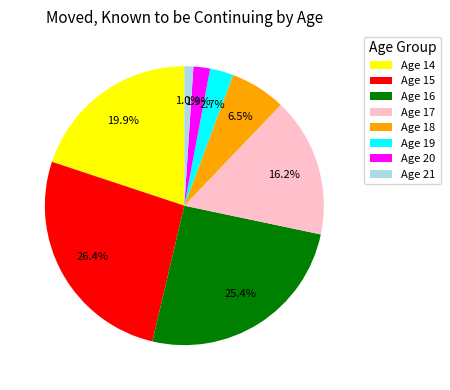

How much of the chart is everything except Age 14?

80.1%